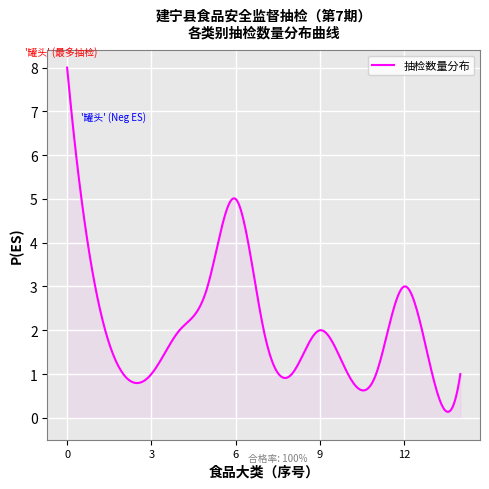

What is the greatest value displayed?

8.0